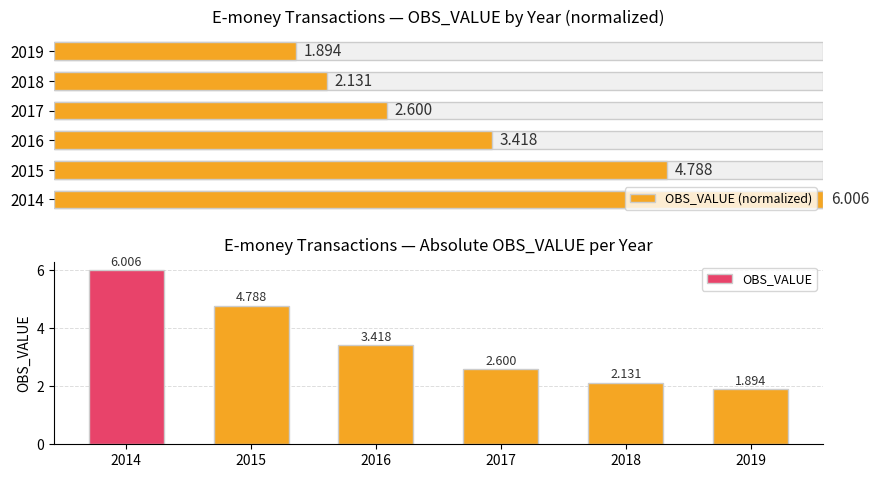

At which category does the chart reach its peak across all series?

2014